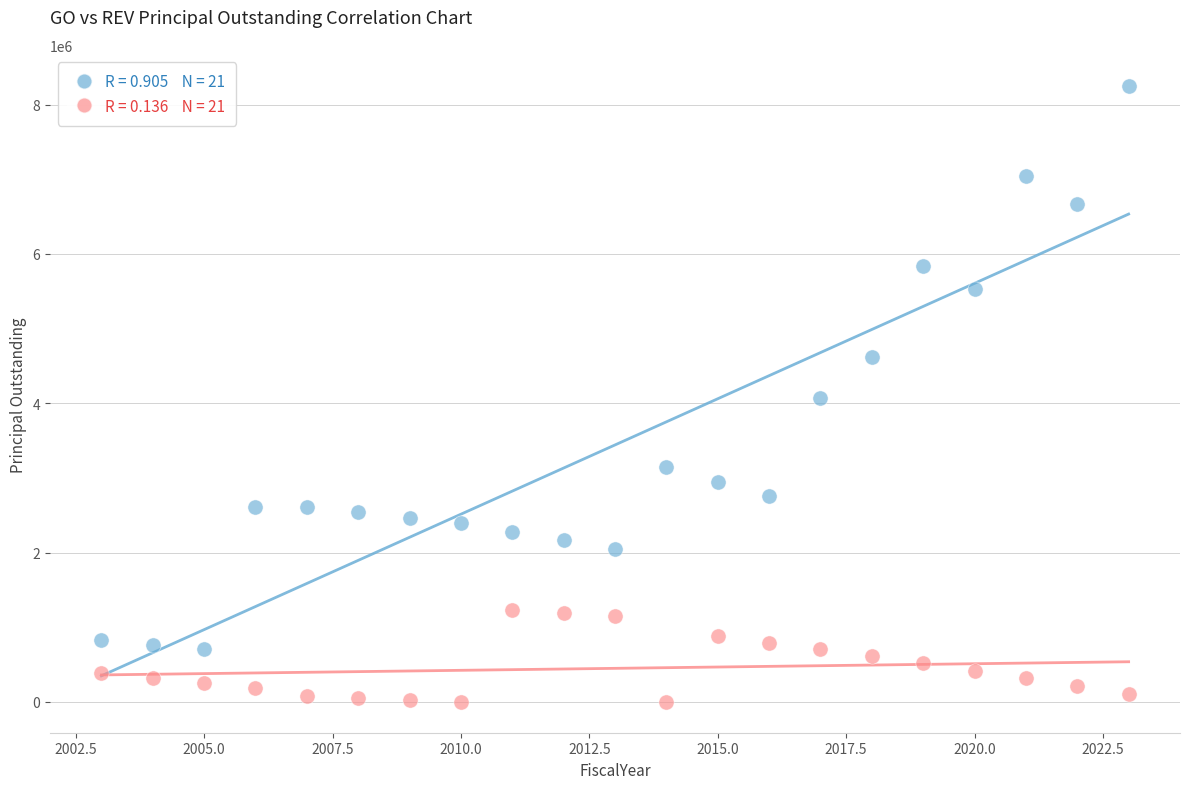

Across all data points, what is the range of Y values (max minus min)?

8255000